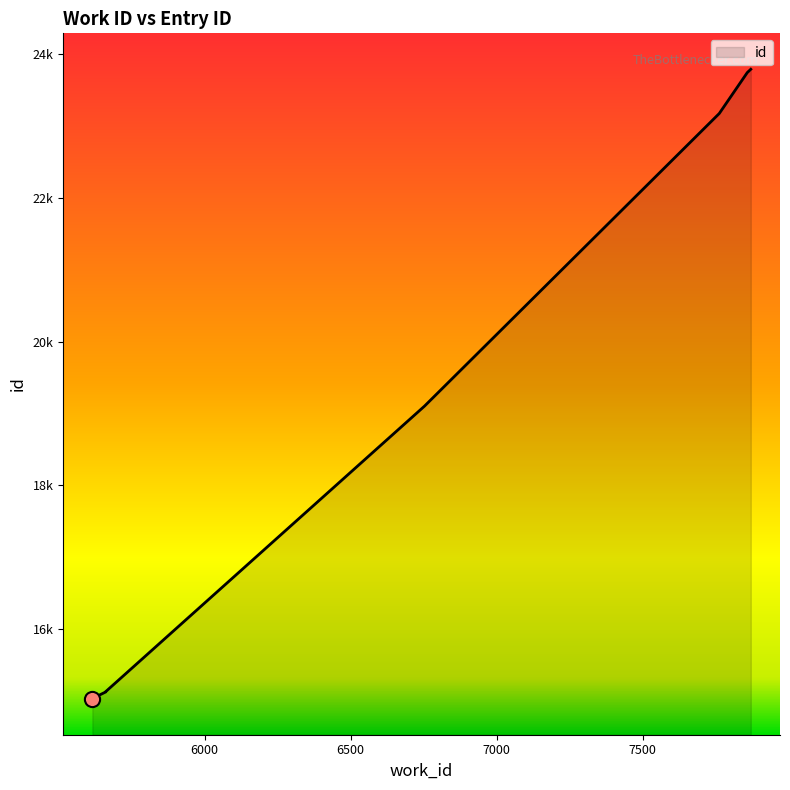

Between 5662 and 5625, which is larger?

5662